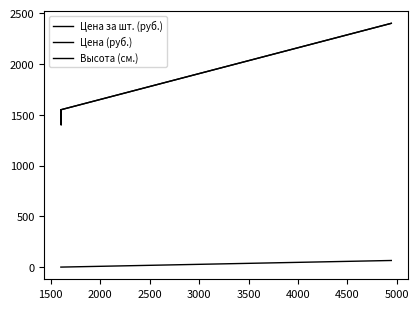

Count the number of data series in this chart.

3